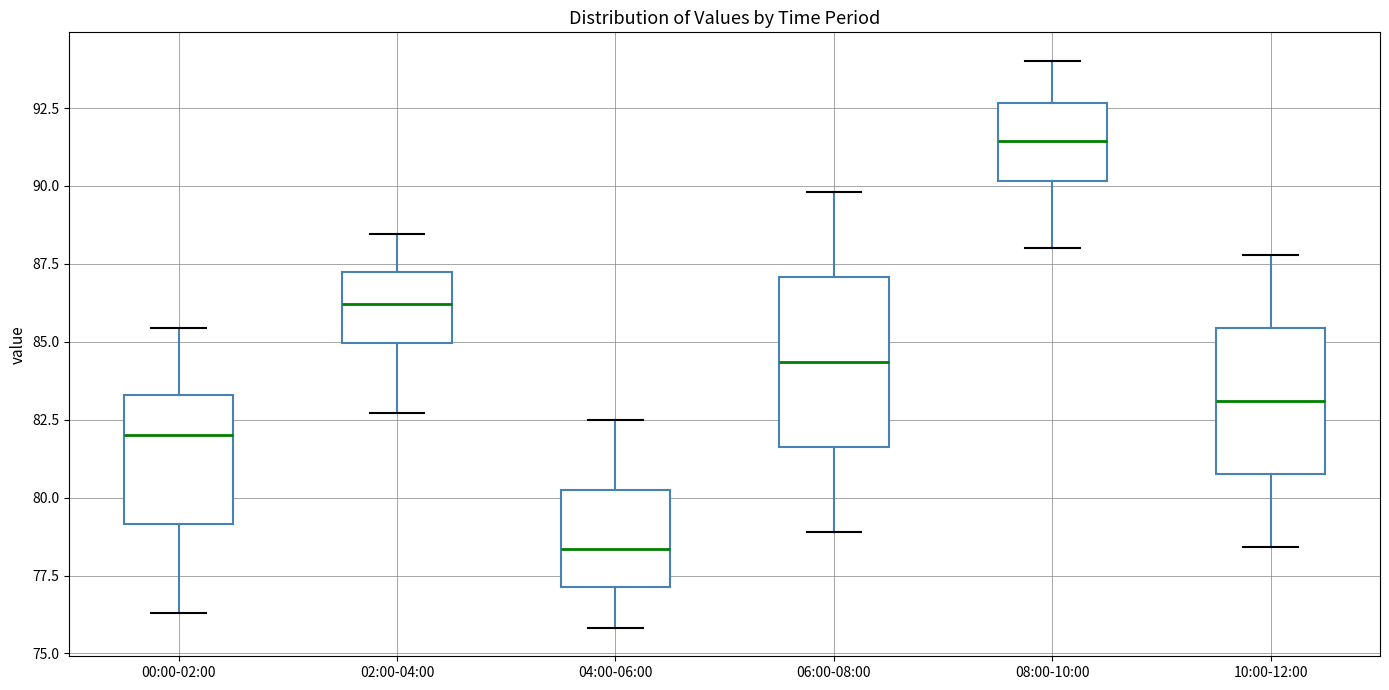

Which box's median line is the lowest?

04:00-06:00